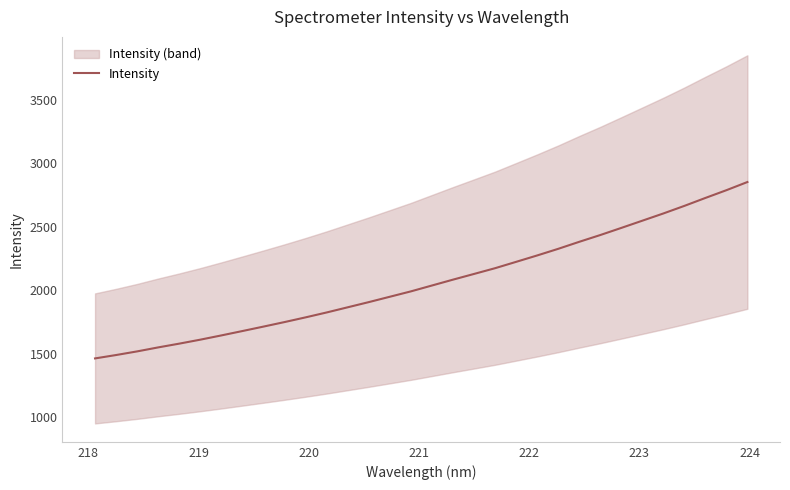

True or false: there are more than 0 points higher than both neighbors.

False